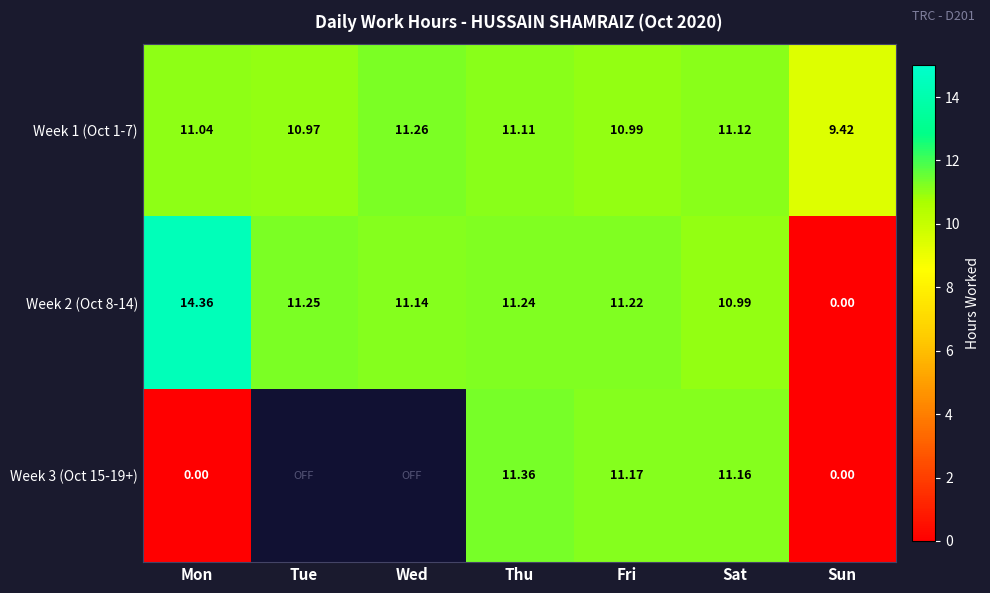

The Week 1 (Oct 1-7) series shows 11.1 at Sat. True or false?

True